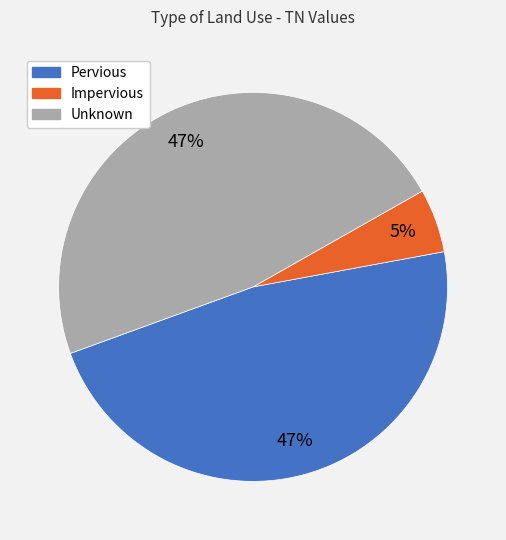

Count the number of slices in the pie.

3